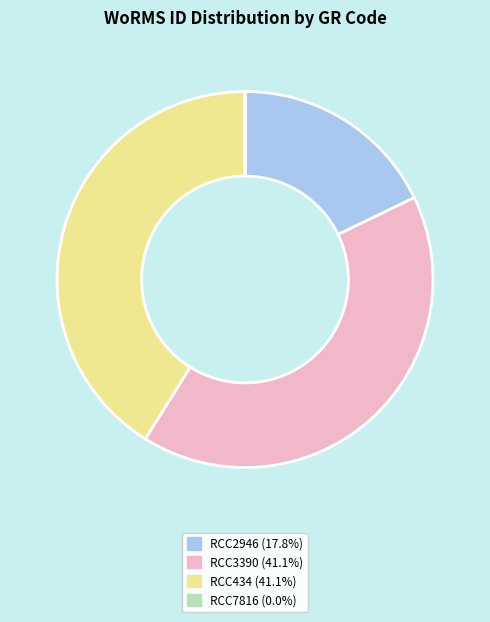

Combined, do RCC3390 (41.1%) and RCC434 (41.1%) account for over 50%?

Yes